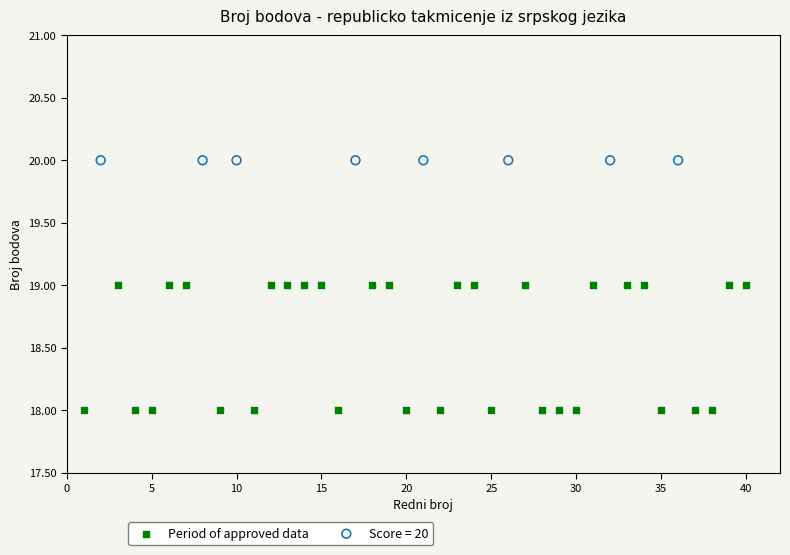

Which series reaches the minimum Y coordinate?

Period of approved data